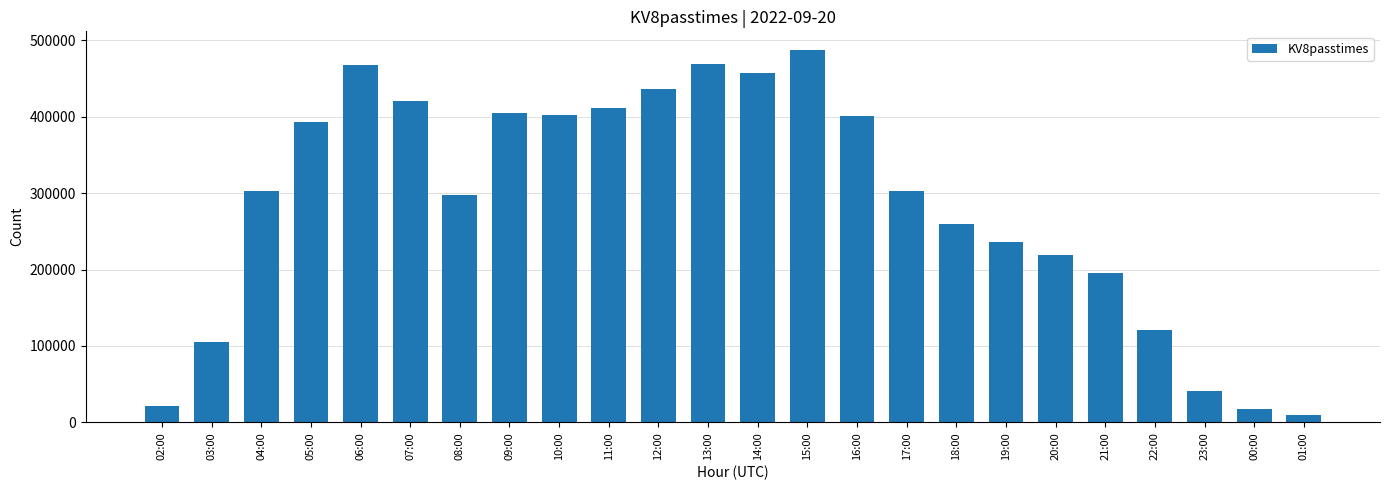

What is the average value?

286767